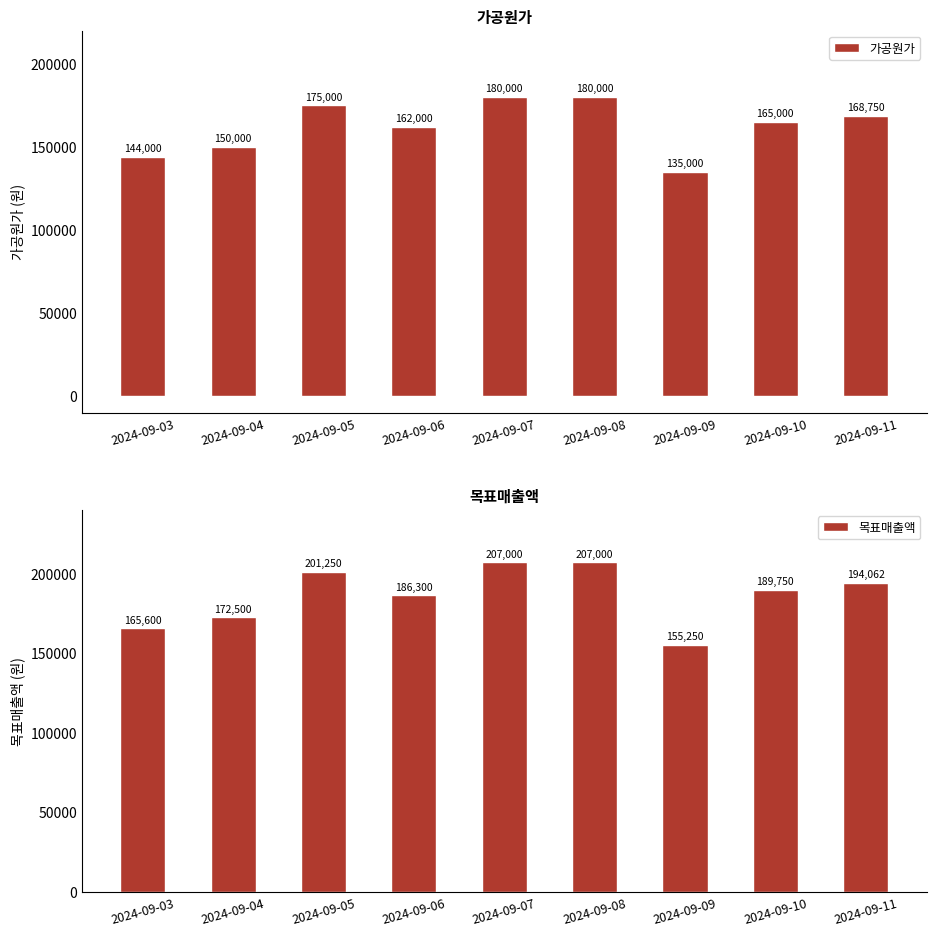

Reading left to right, transcribe all the data shown in this chart.

가공원가: 144000	150000	175000	162000	180000	180000	135000	165000	168750
목표매출액: 165600	172500	201250	186300	207000	207000	155250	189750	194062